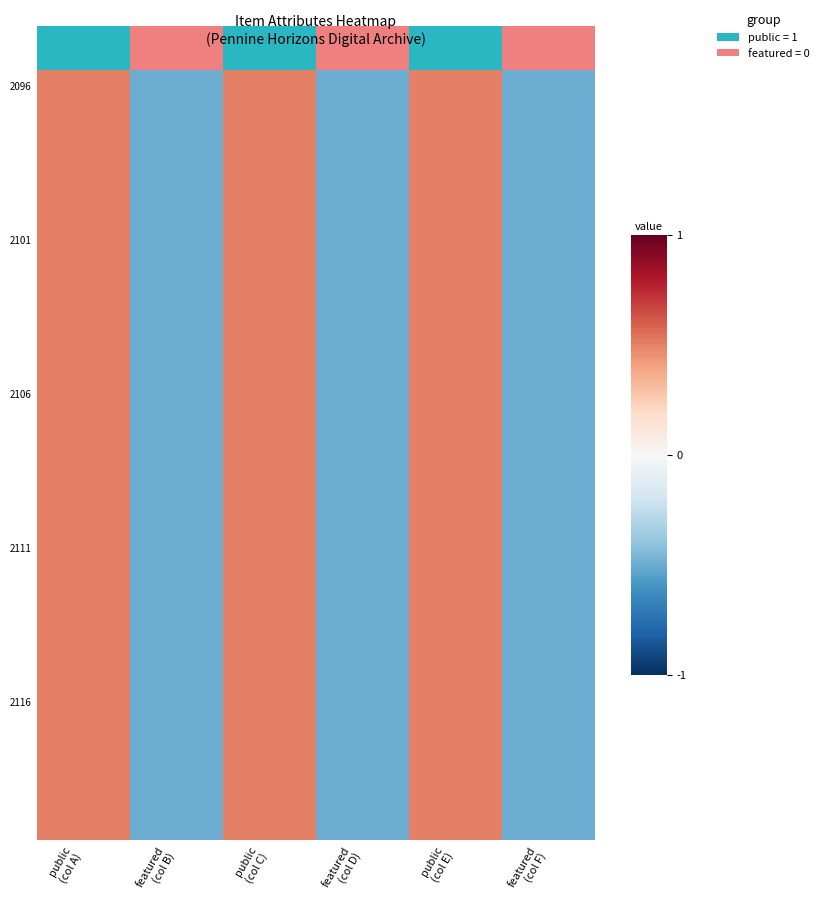

What is the maximum value shown in the chart?

0.5